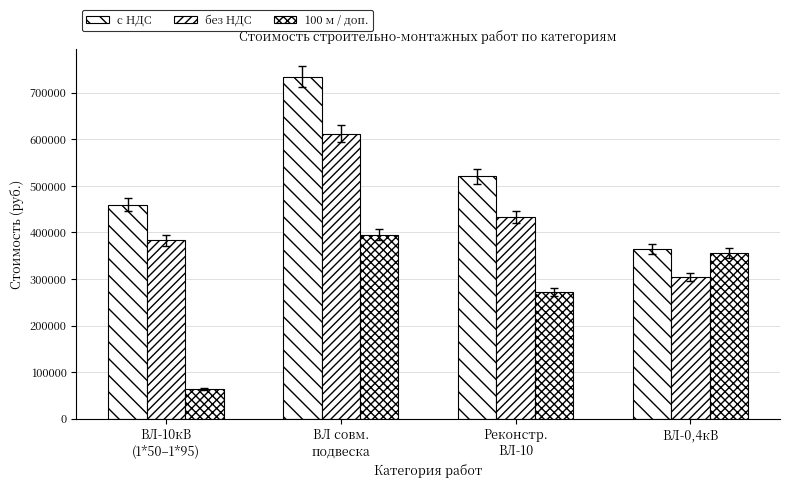

Which category has the lowest value in the без НДС series?

ВЛ-0,4кВ